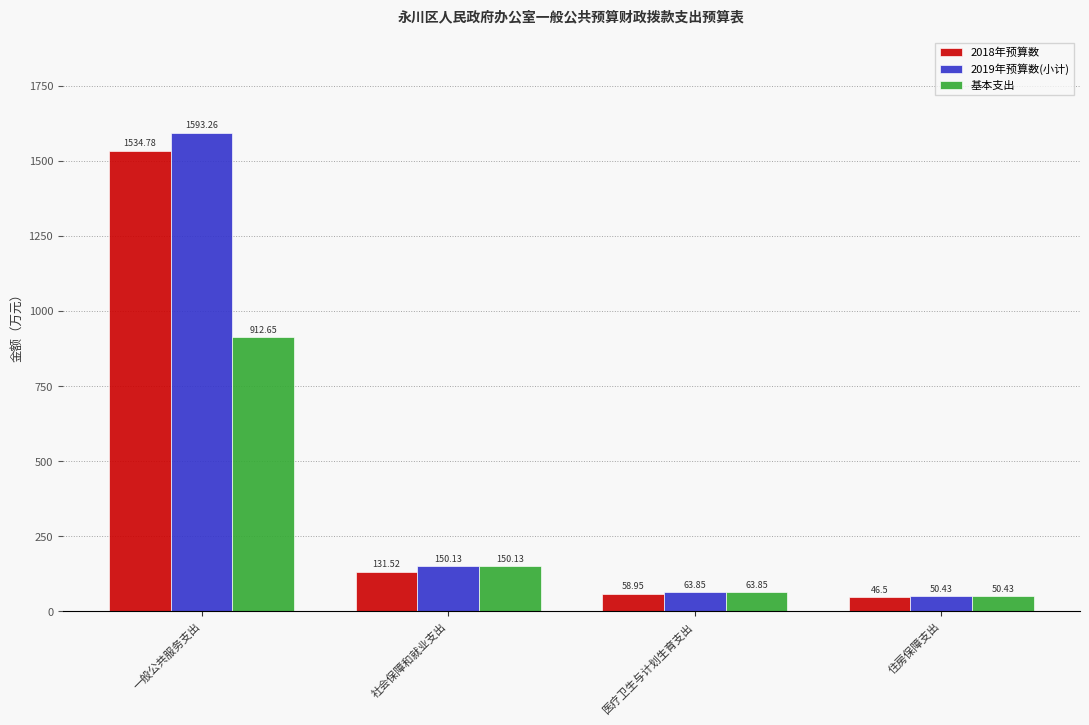

What is the average value of the 基本支出 series?

294.3